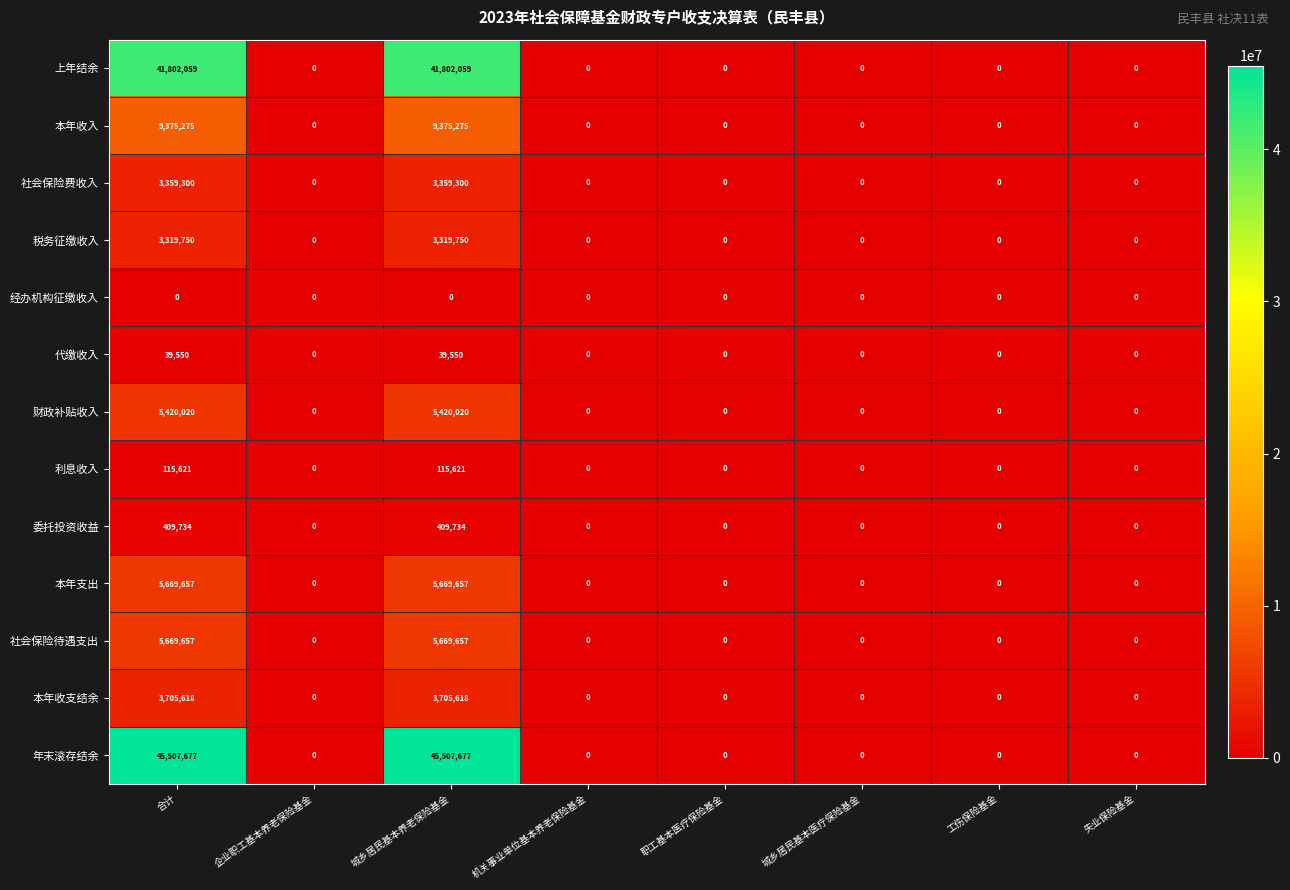

What is the difference between the highest and lowest values at 城乡居民基本养老保险基金?

45507677